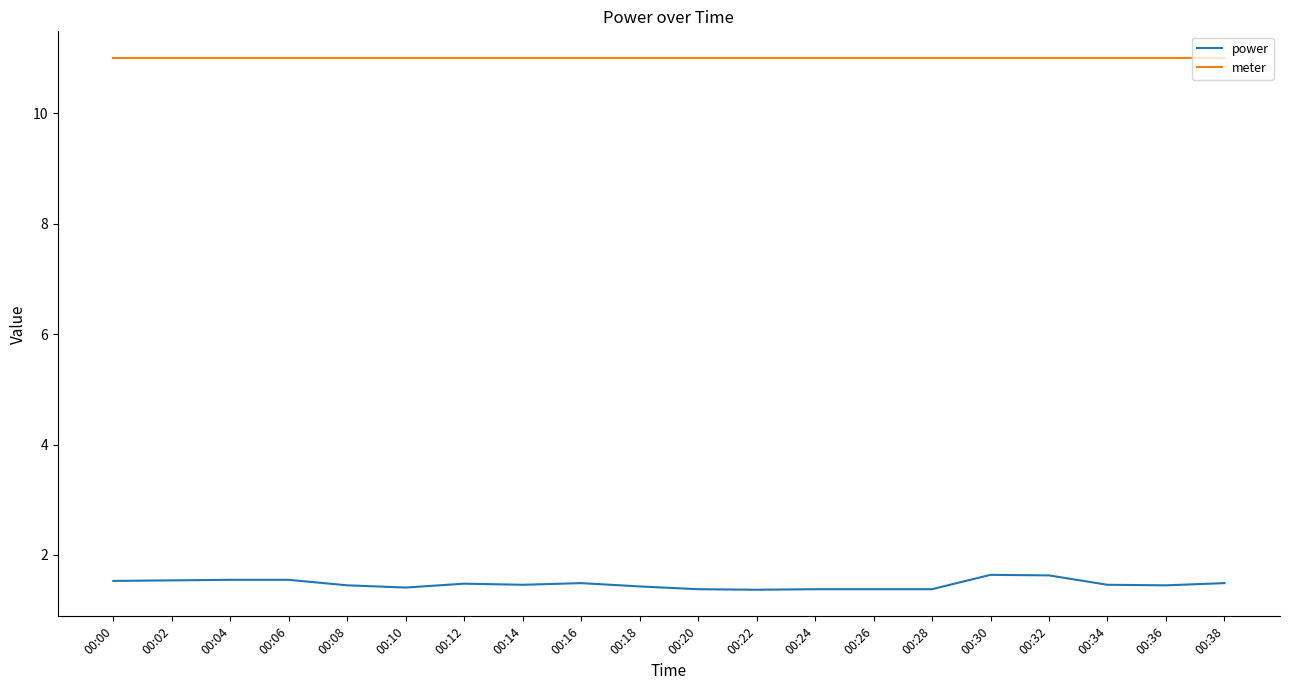

What is the maximum value for power?

1.6